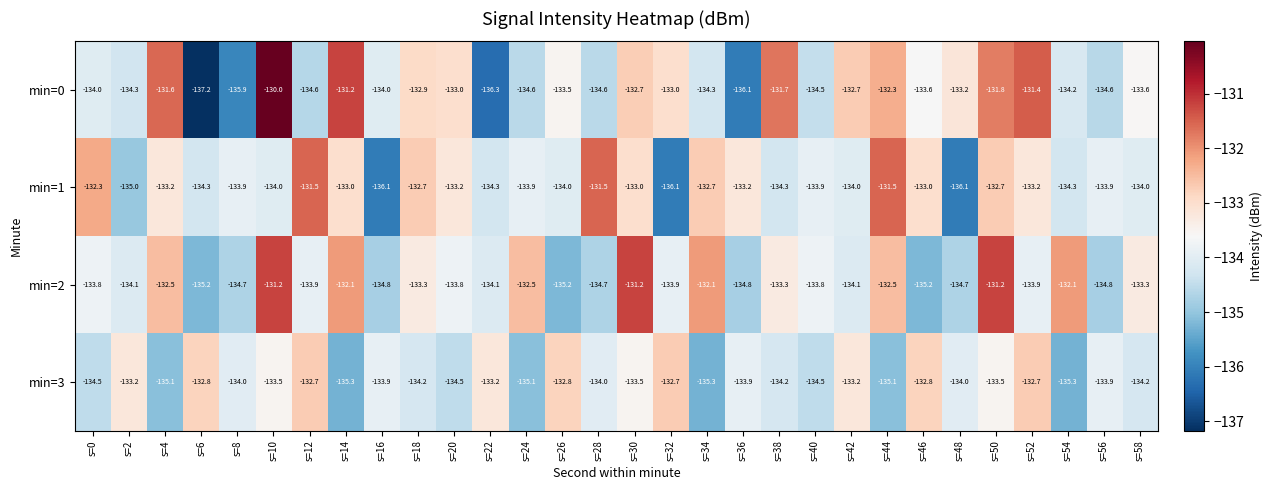

True or false: min=3 has a value of -134.5 at s=40.

True